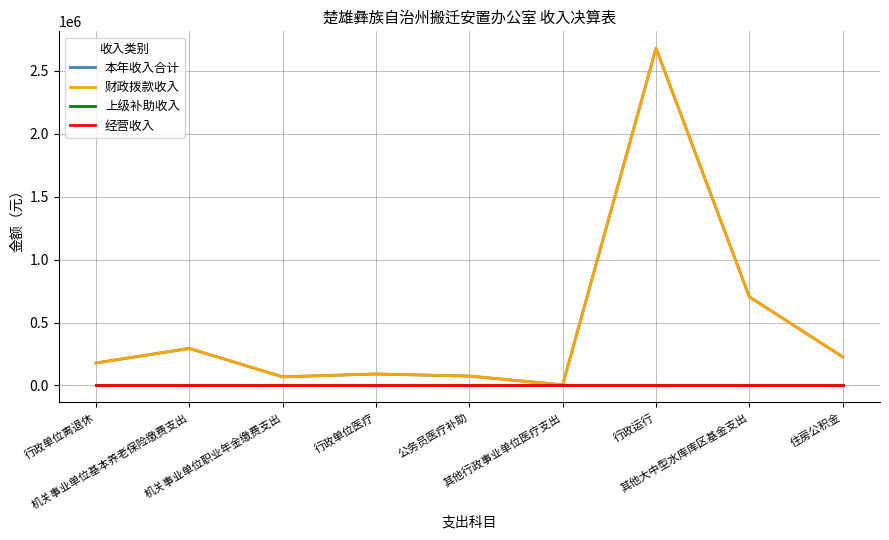

Is this an area chart (filled region under the line)?

No